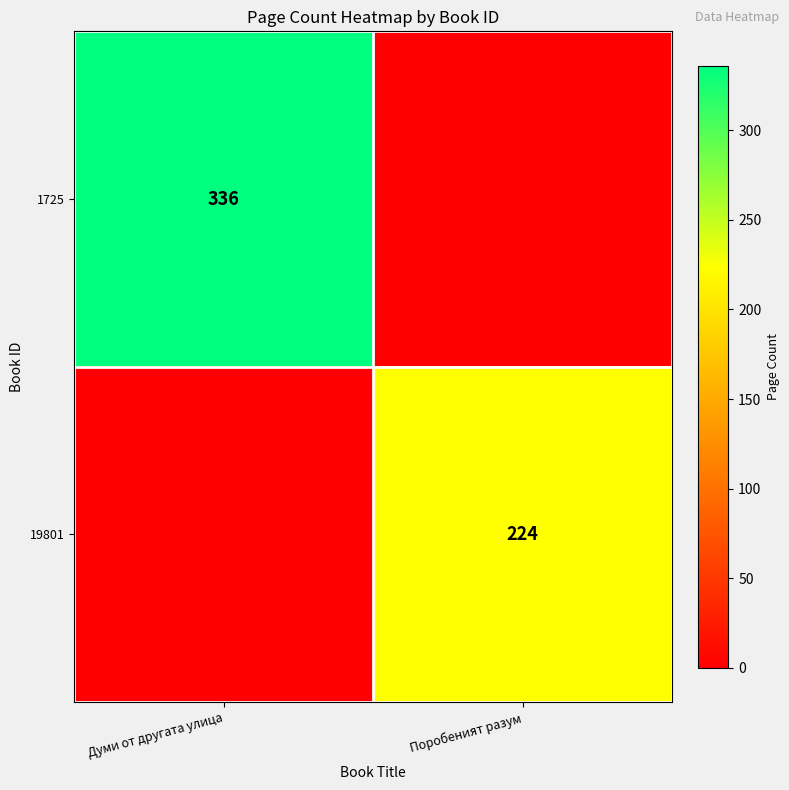

The value of 19801 at Поробеният разум is 224. True or false?

True